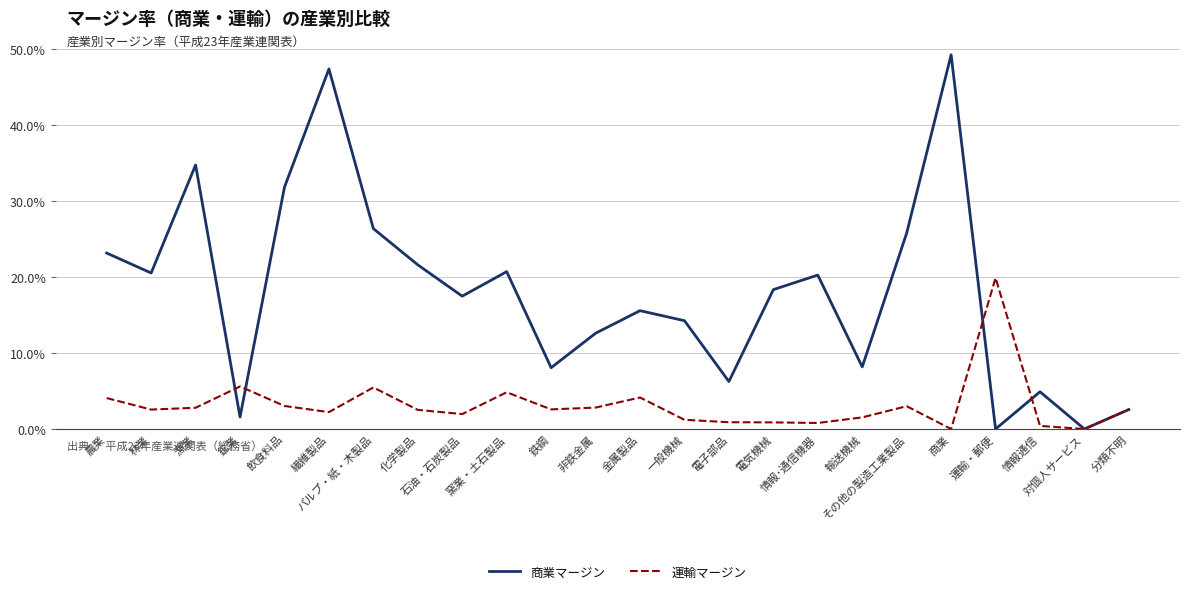

Does the chart have visible grid lines?

Yes